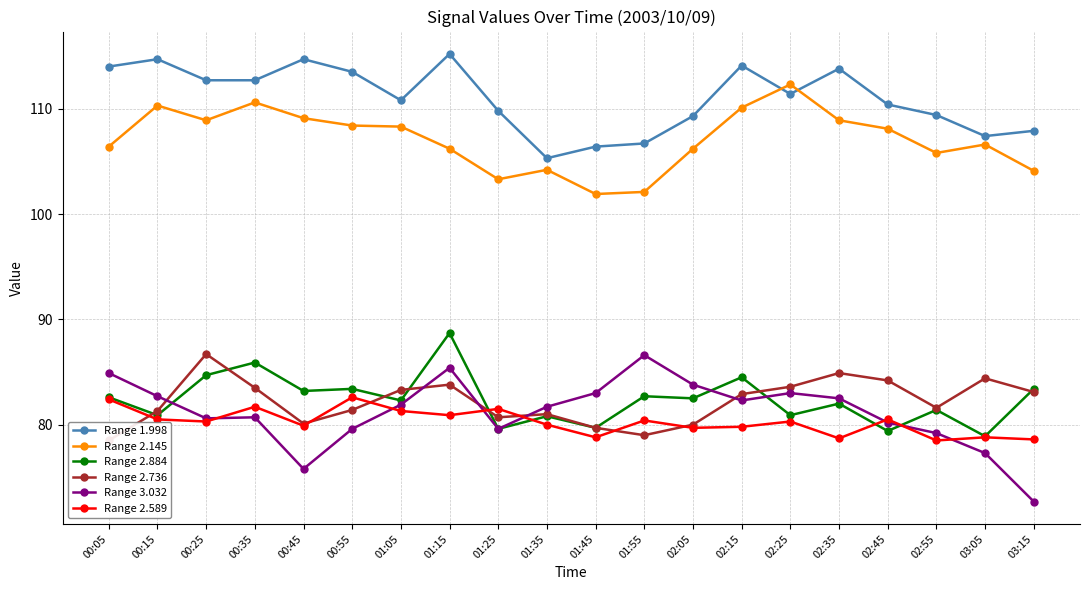

What is the total value across all series at 01:55?

537.5